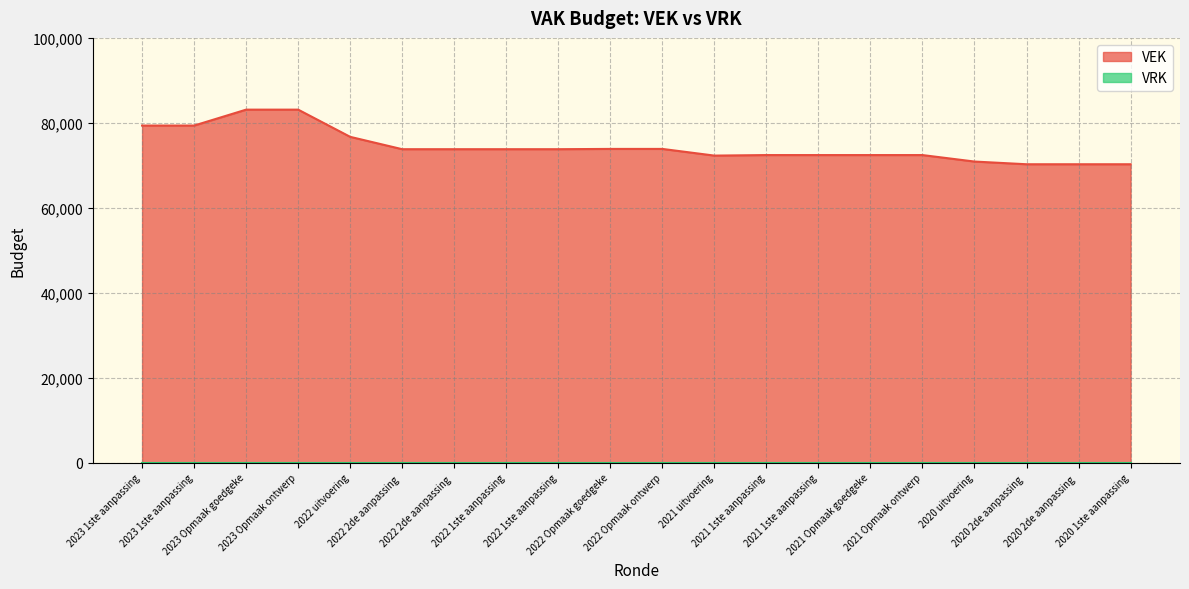

Does the chart have visible grid lines?

Yes